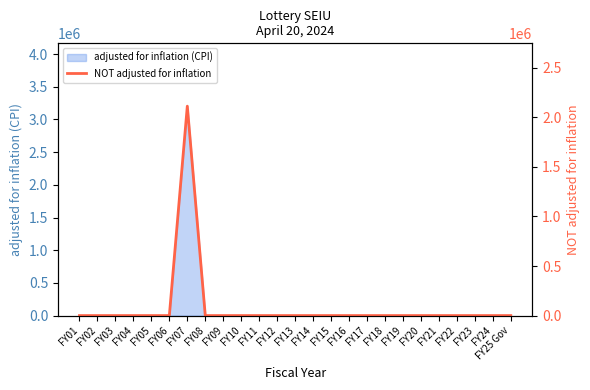

Which category has the lowest value across all series?

FY01